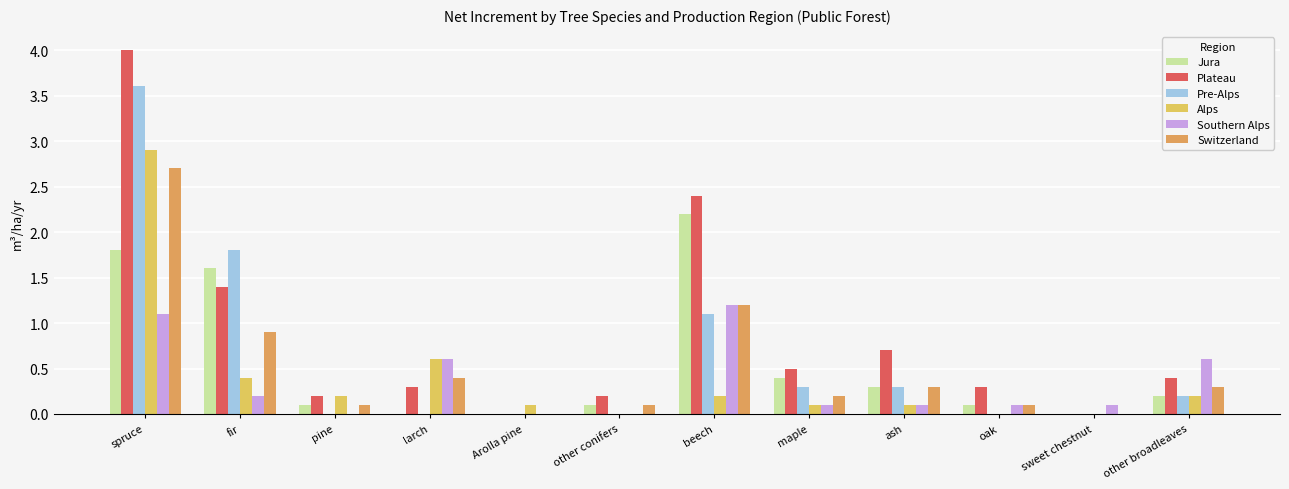

Between ash and sweet chestnut, which series saw the biggest shift?

Plateau